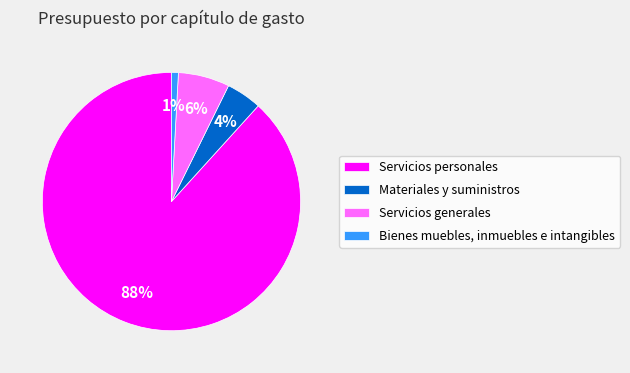

Between Servicios generales and Servicios personales, which is larger?

Servicios personales